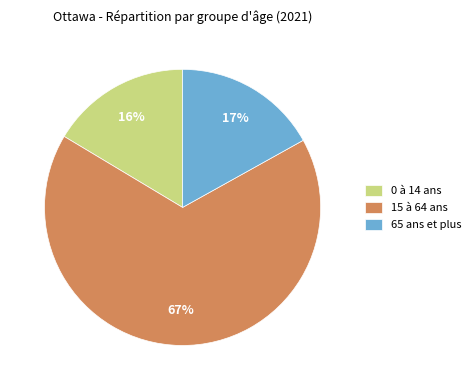

What is the largest slice in the pie chart?

15 à 64 ans